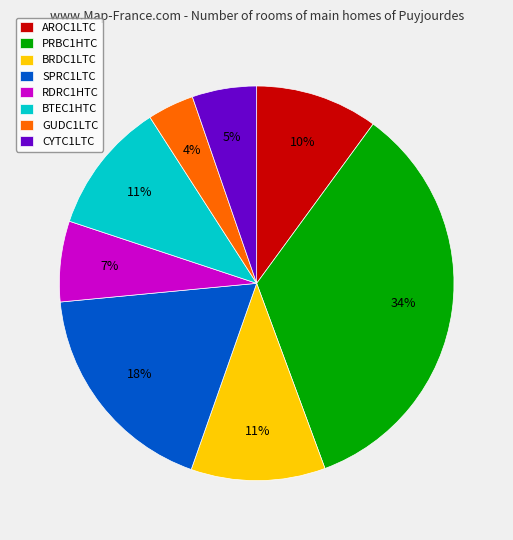

To the nearest percent, what portion does AROC1LTC represent?

10%